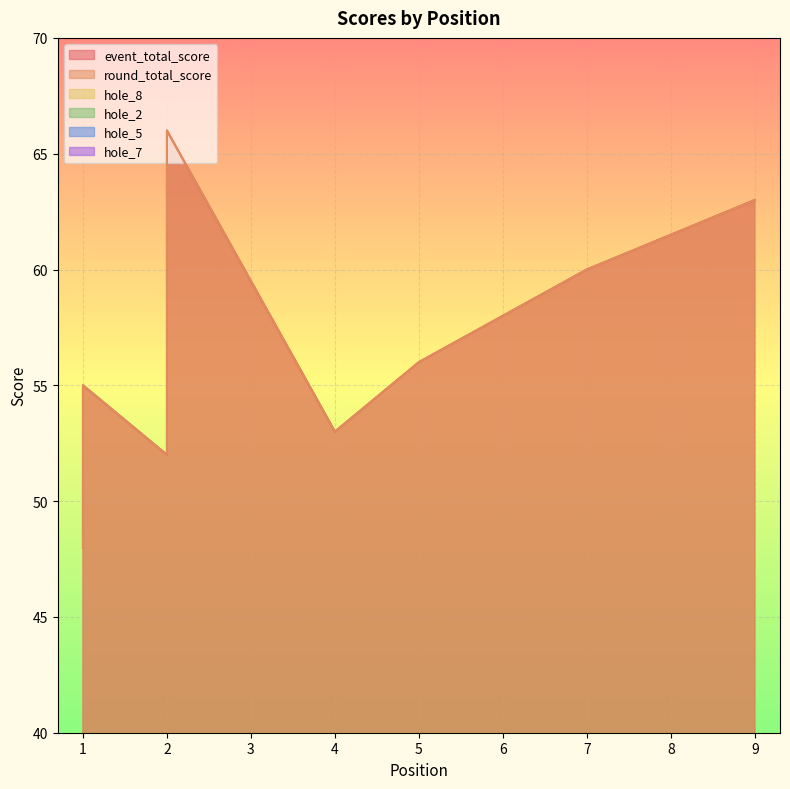

Which category has the highest value across all series?

2